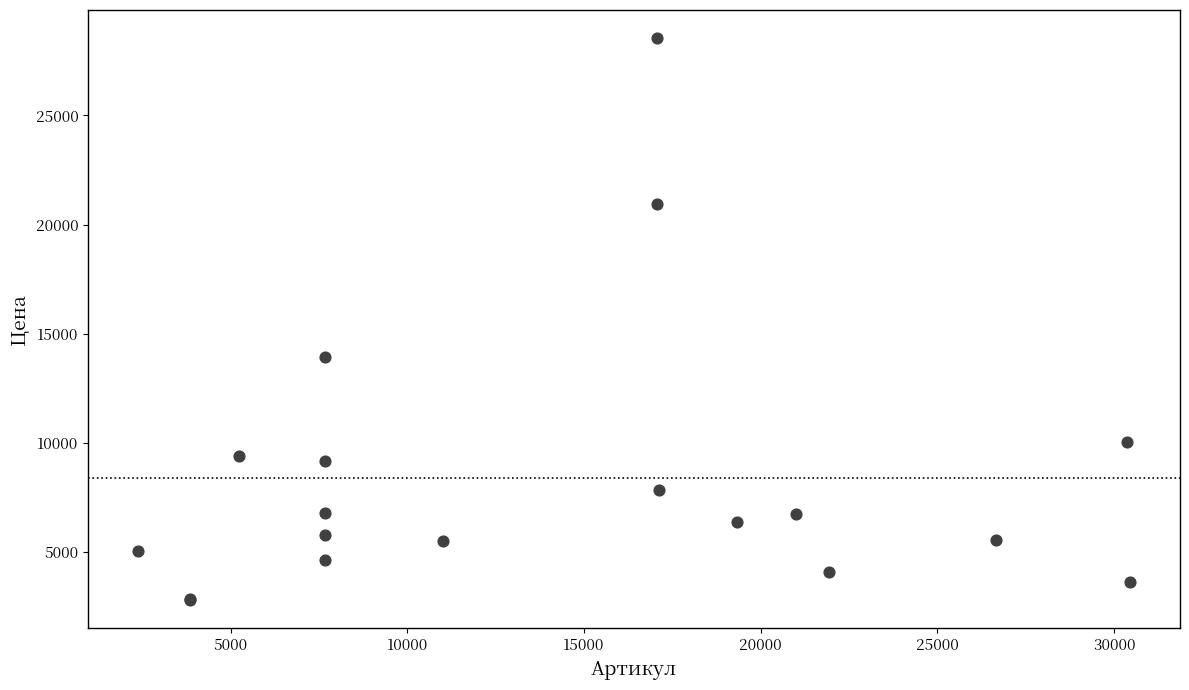

What Y value in the scatter plot is closest to 15670?

13955